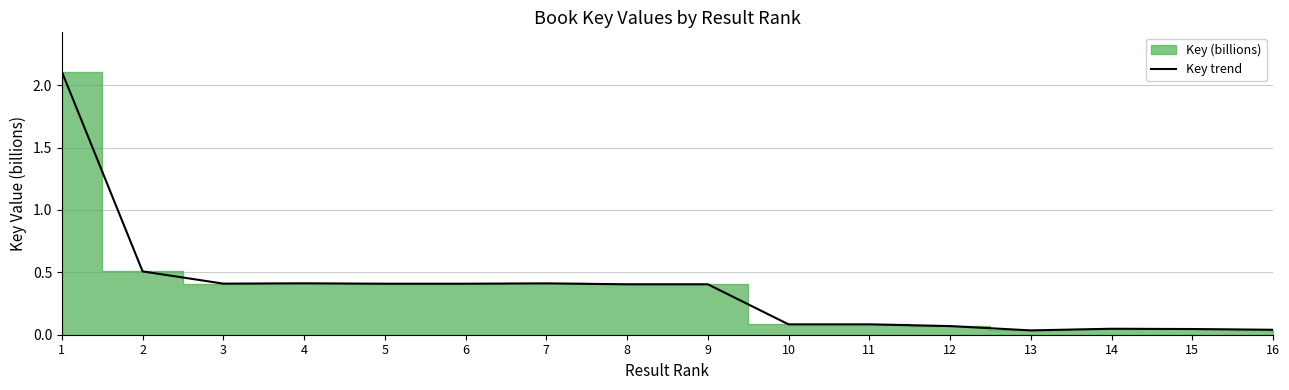

Reading left to right, extract all data points from this chart.

1=2.1	2=0.5	3=0.4	4=0.4	5=0.4	6=0.4	7=0.4	8=0.4	9=0.4	10=0.1	11=0.1	12=0.1	13=0.0	14=0.0	15=0.0	16=0.0